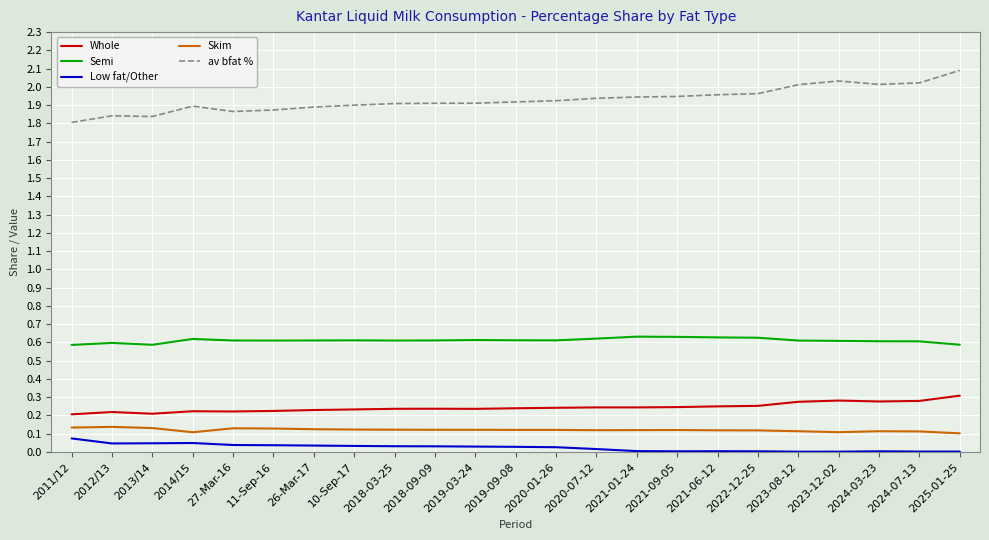

Rank the series at 2020-01-26 from lowest to highest value.

Low fat/Other, Skim, Whole, Semi, av bfat %